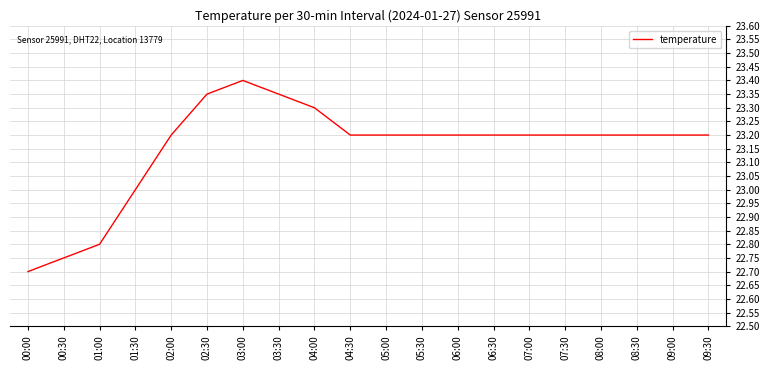

What position from the left is 05:00?

11